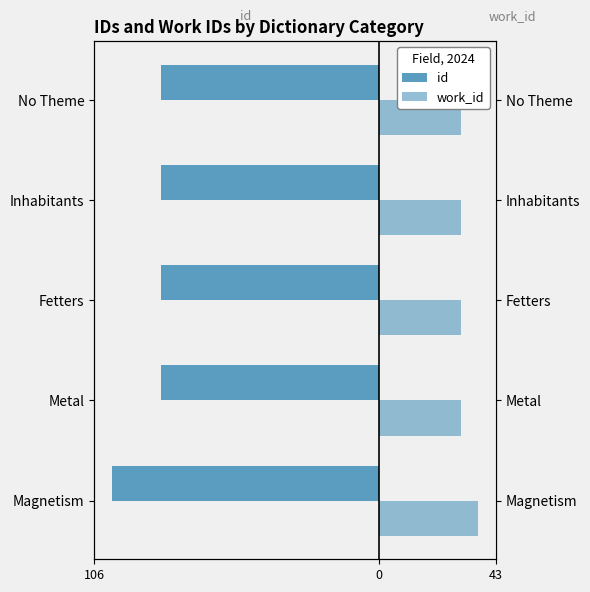

Count the number of data series in this chart.

2